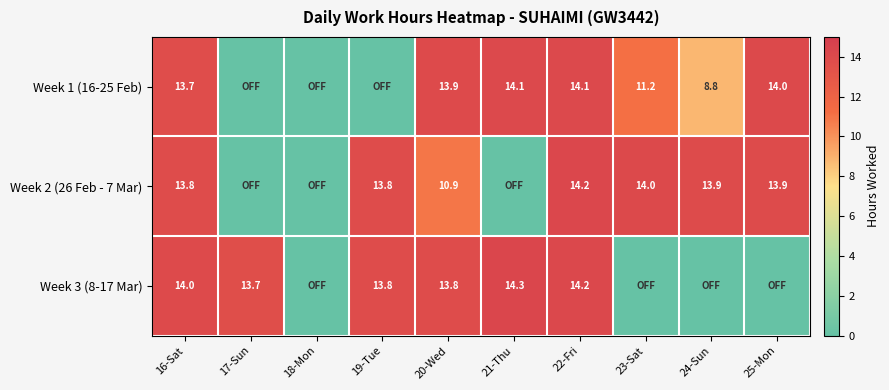

Is the value of Week 1 (16-25 Feb) at 23-Sat greater than the value of Week 2 (26 Feb - 7 Mar) at 23-Sat?

No